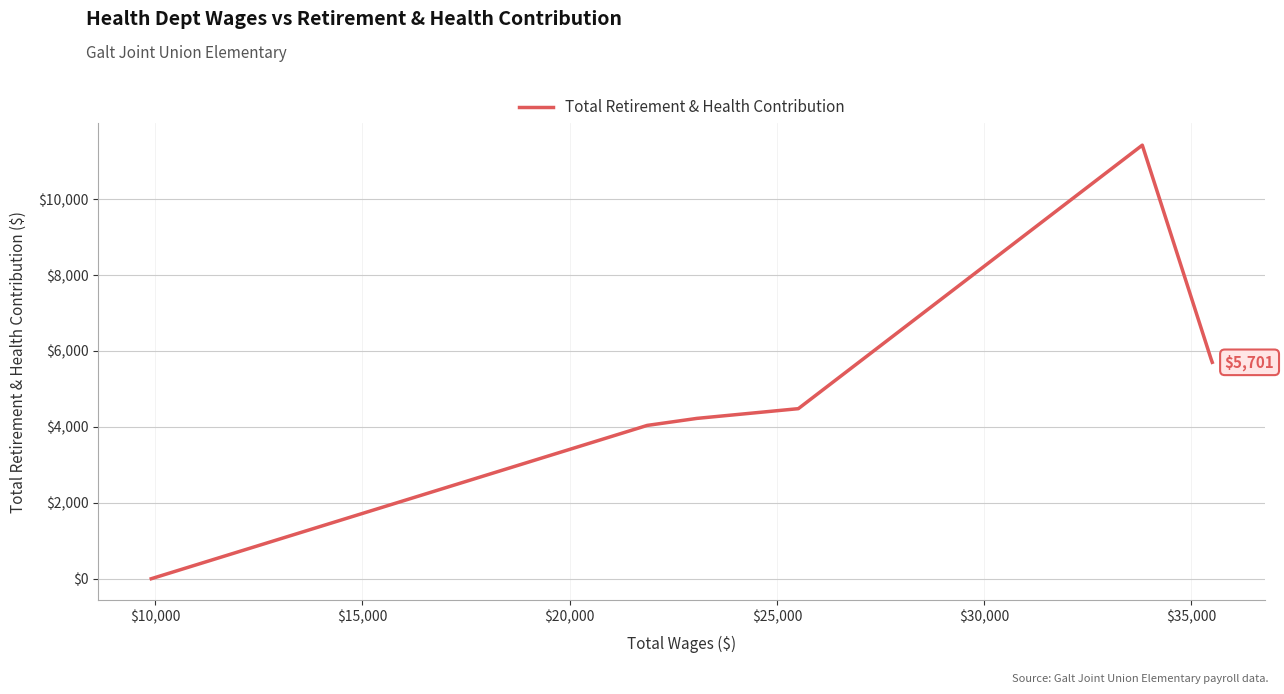

Which has a higher value, $15,000 or $10,000?

$15,000